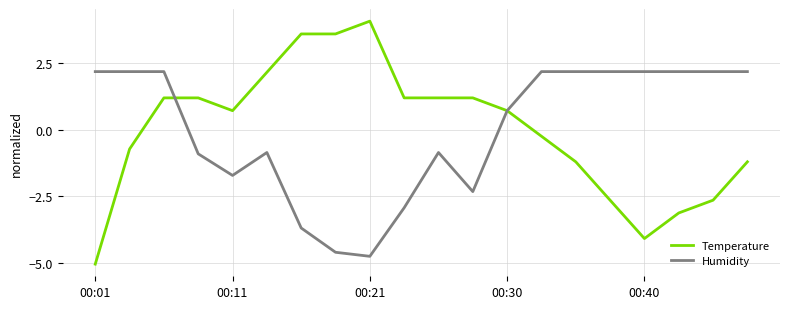

How many intersections are there between Temperature and Humidity?

2